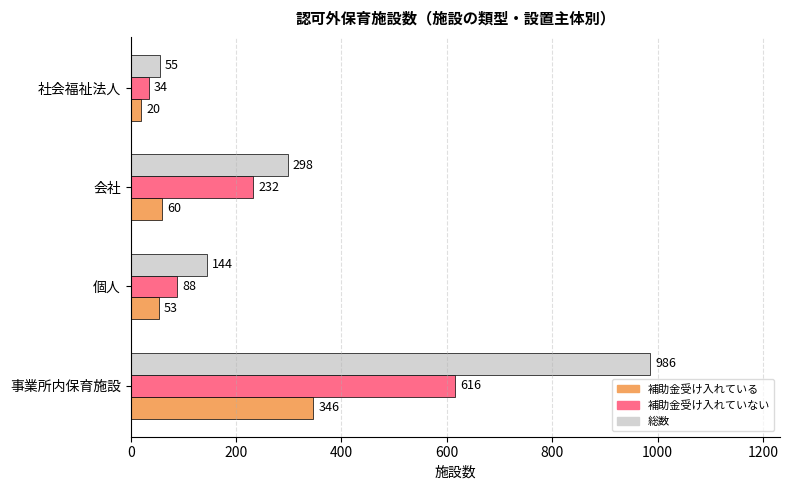

List the series in order of their overall mean, lowest first.

補助金受け入れている, 補助金受け入れていない, 総数